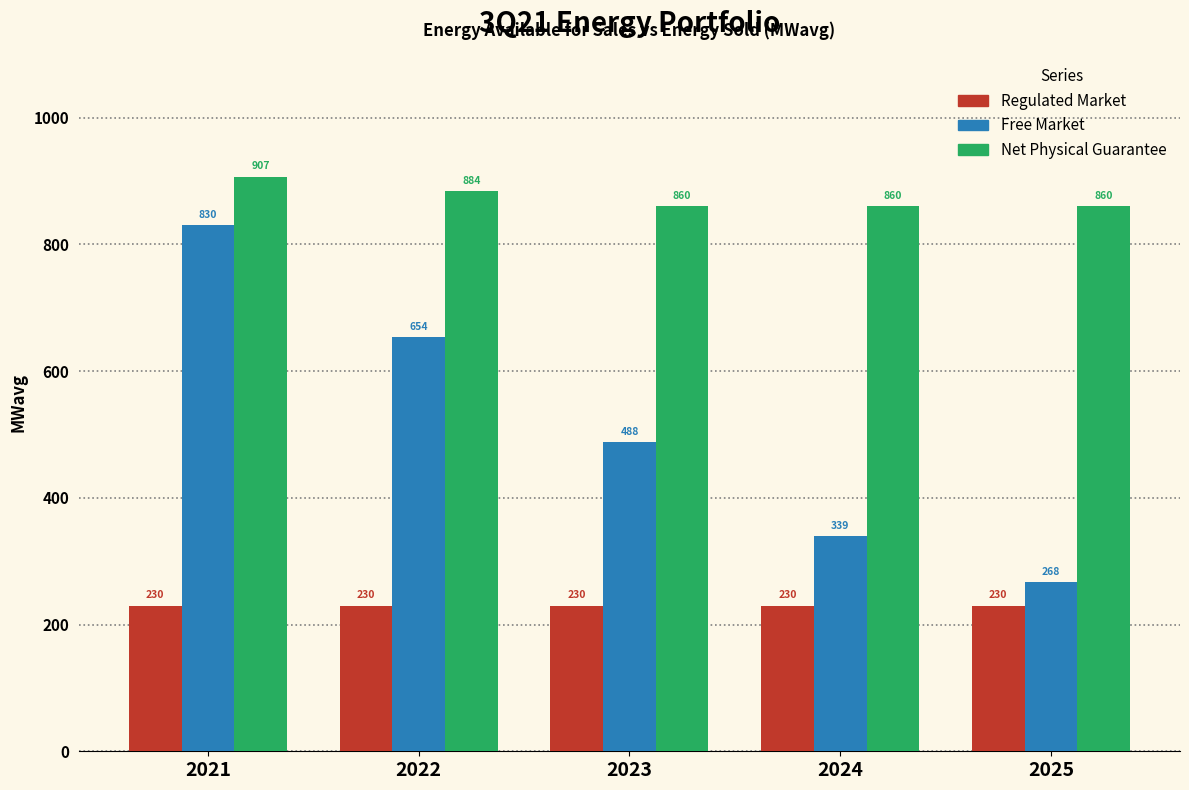

What is the maximum value for Regulated Market?

230.0